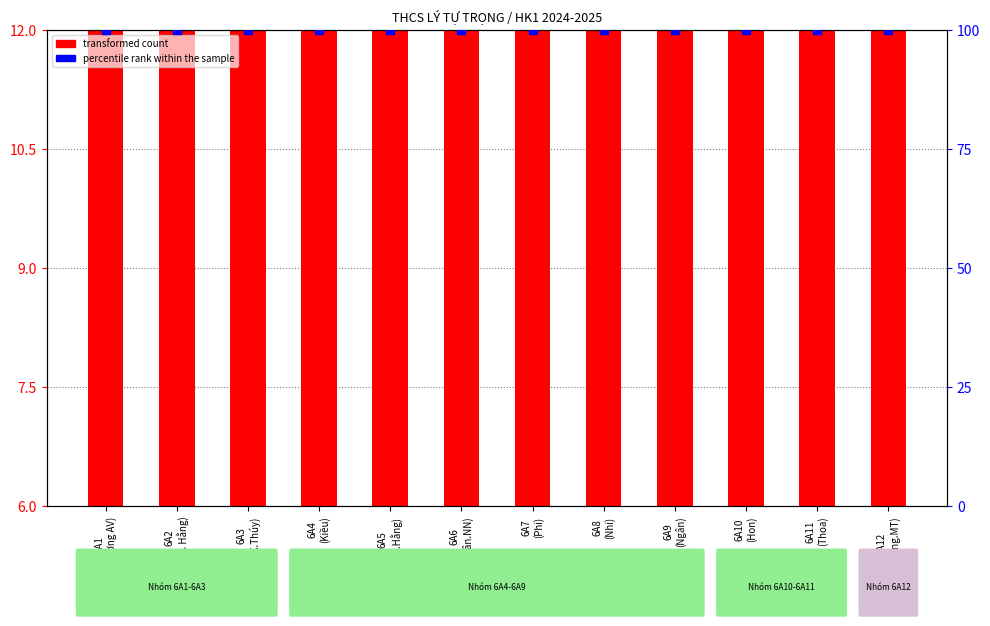

At how many categories does at least one series exceed 90?

12